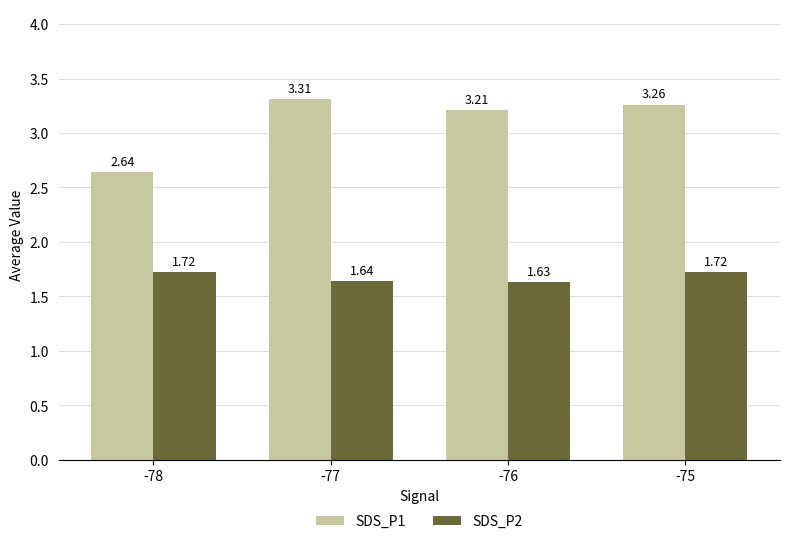

What is the average value of the SDS_P1 series?

3.1